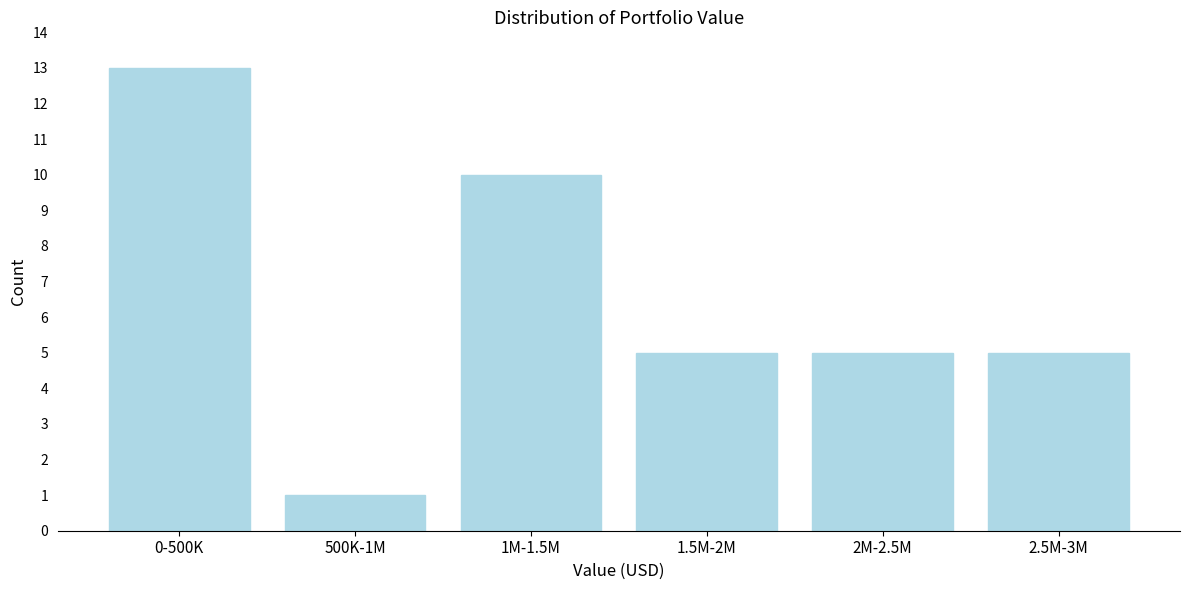

Reading left to right, list all the values displayed in this chart.

0-500K=13	500K-1M=1	1M-1.5M=10	1.5M-2M=5	2M-2.5M=5	2.5M-3M=5